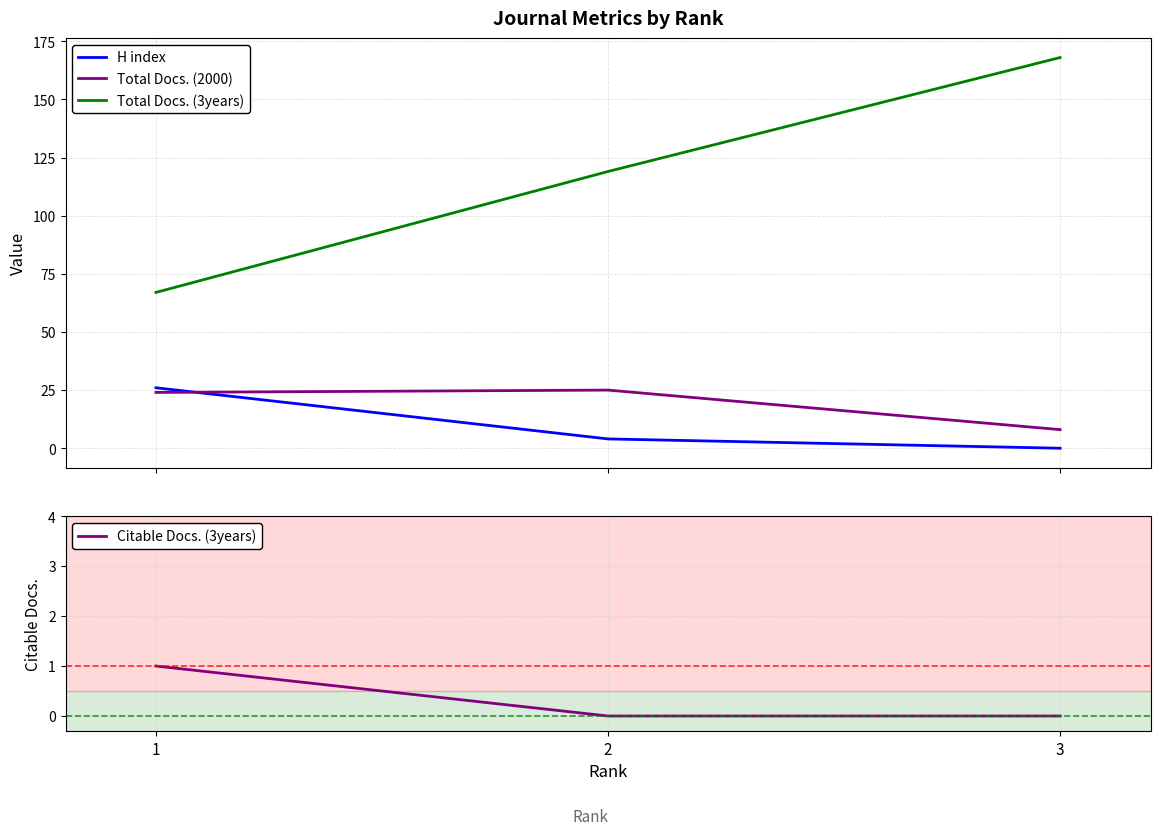

Where is Total Docs. (2000) nearest to the value 16?

1